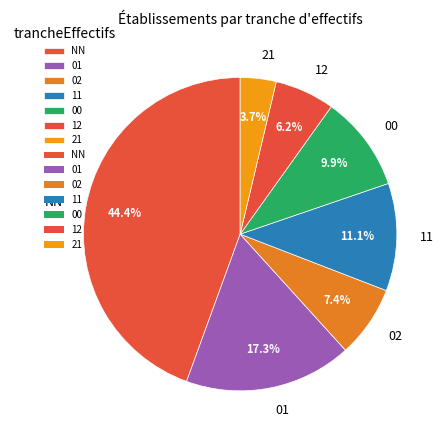

Rank the categories by value from highest to lowest.

NN, 01, 11, 00, 02, 12, 21